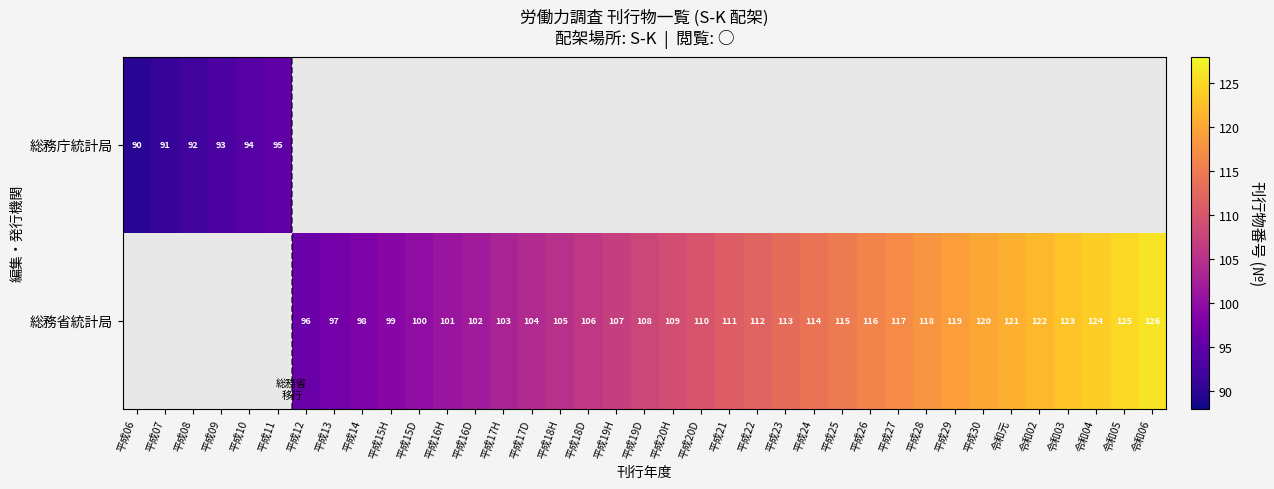

The 総務庁統計局 series shows 92 at 平成08. True or false?

True